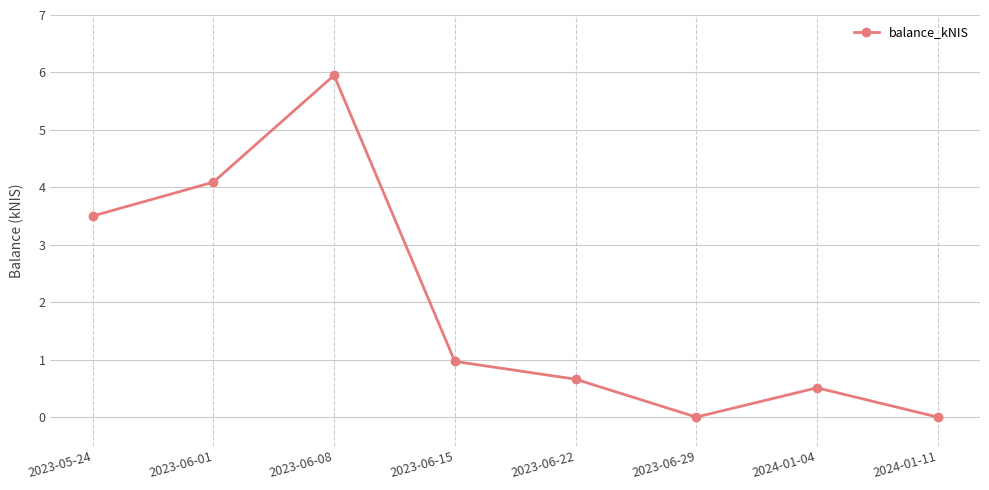

What is the sum of the values at 2023-06-08 and 2023-06-01?

10.0